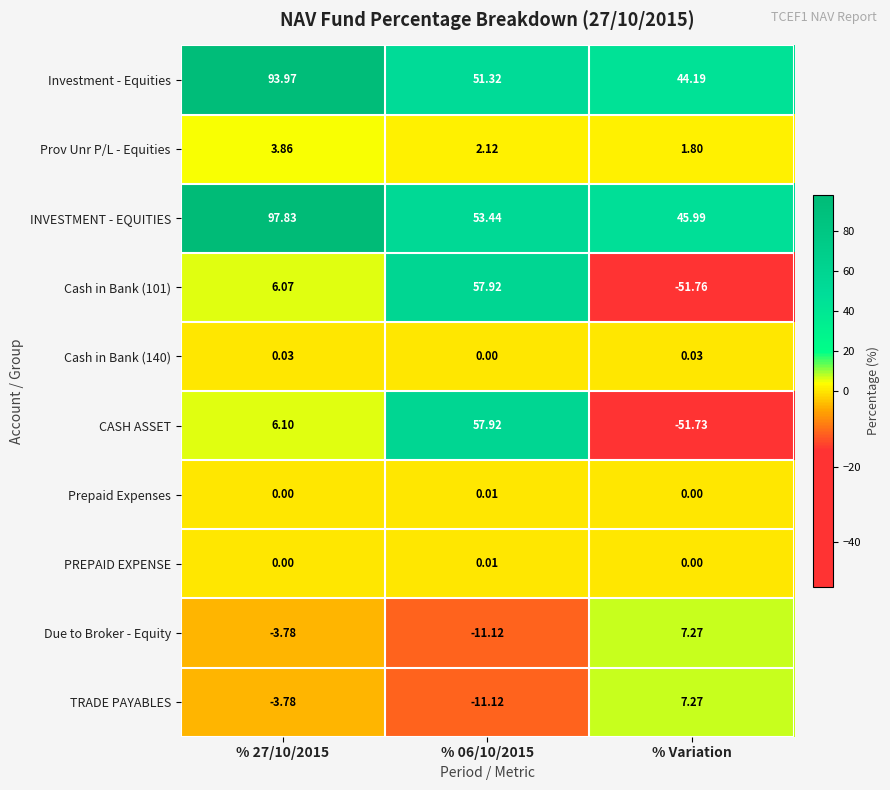

Which series has the largest range (max minus min)?

Cash in Bank (101)